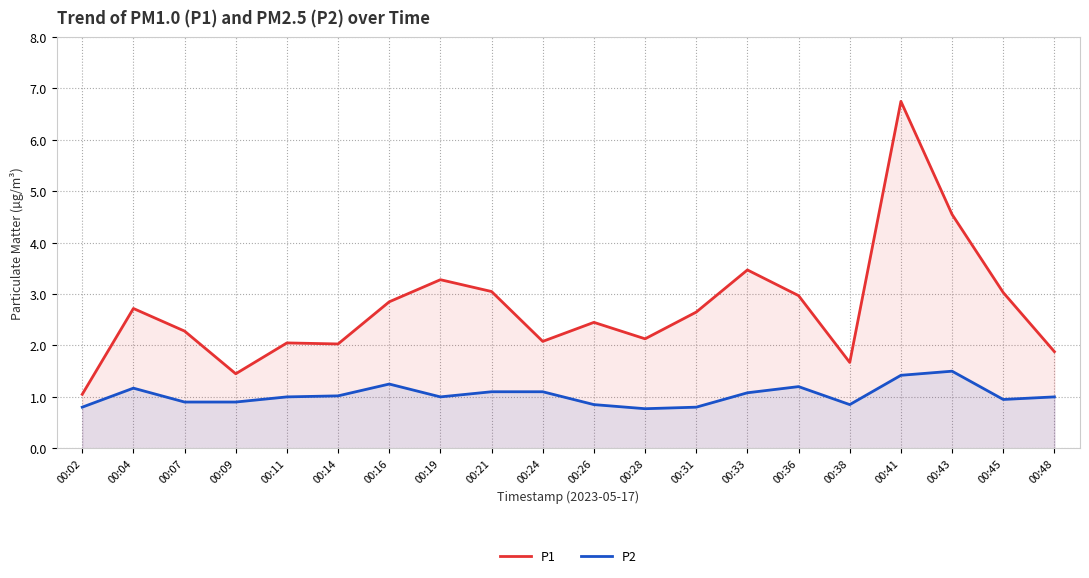

What is the sum of the P1 values at 00:02 and 00:19?

4.3